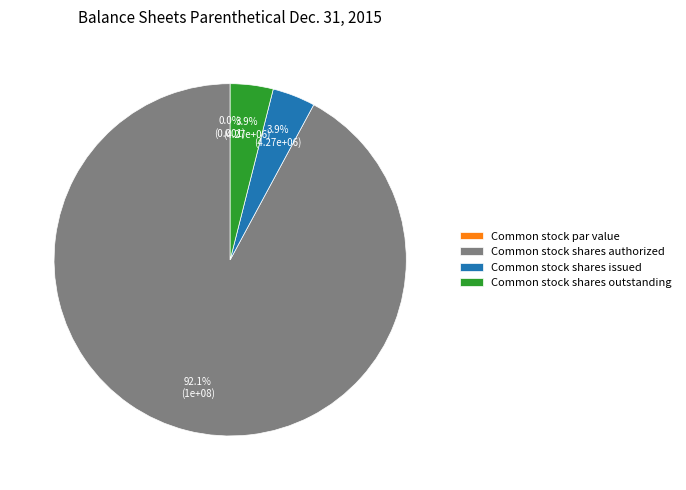

To the nearest percent, what portion does Common stock shares outstanding represent?

4%